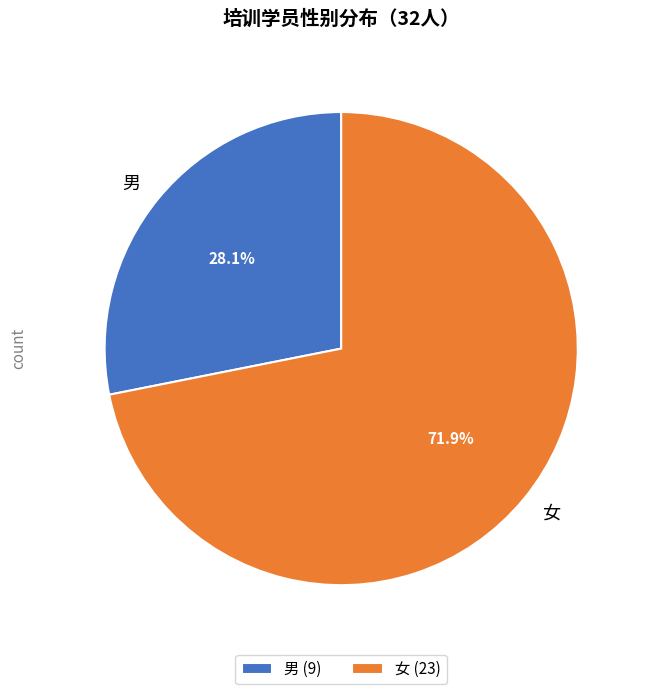

Approximately how many times larger is the value at 男 compared to 女?

0.4